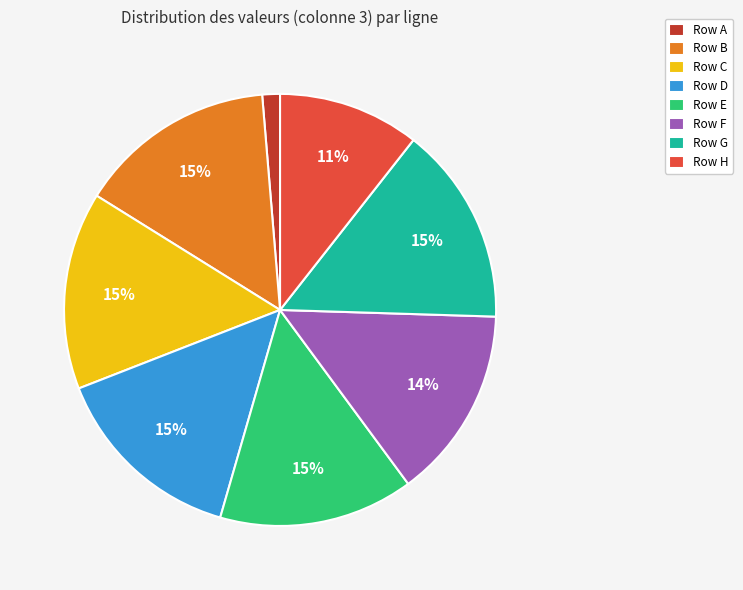

Do Row H and Row B together represent more than half of the pie?

No